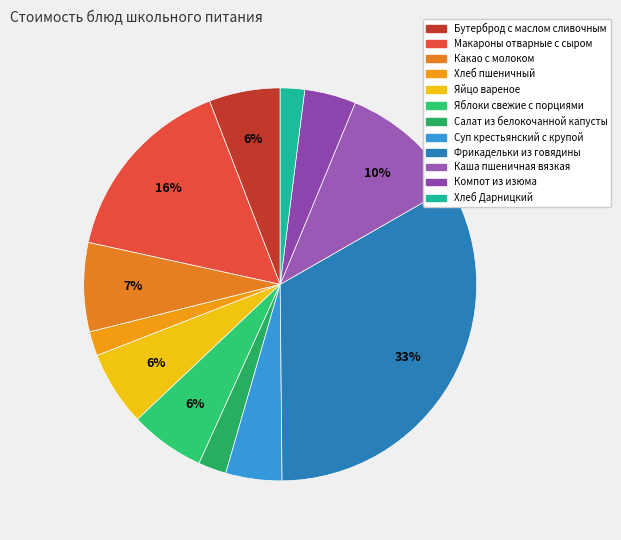

What is the largest slice in the pie chart?

Фрикадельки из говядины